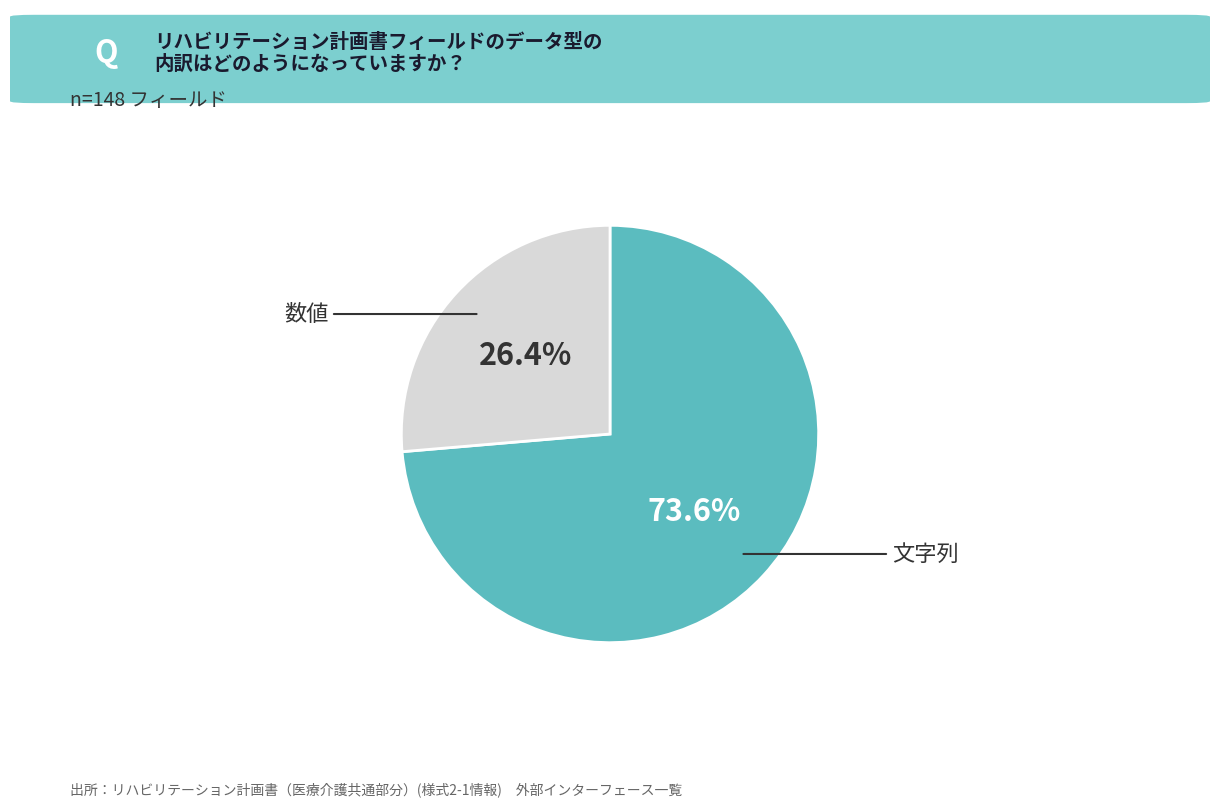

Is there any slice that represents more than half of the pie?

Yes